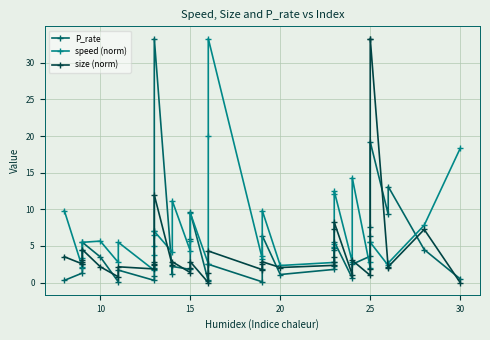

What is the difference between the maximum and second lowest values in the P_rate series?

33.2